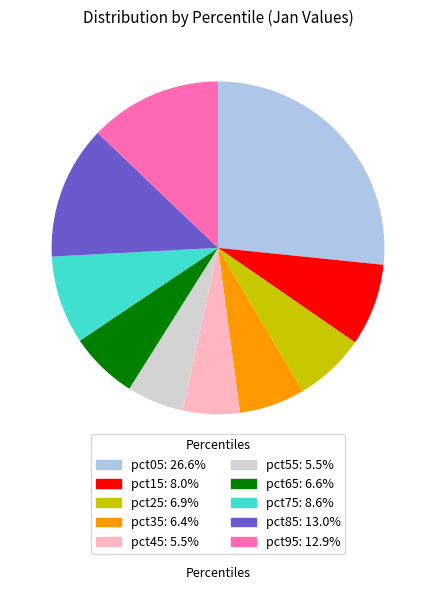

Which slice is the largest?

pct05